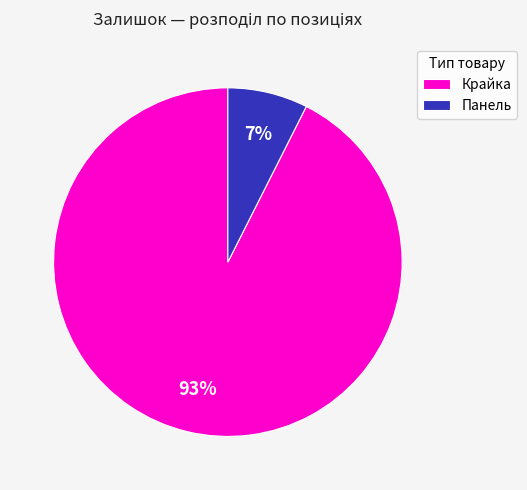

What is the majority slice?

Крайка